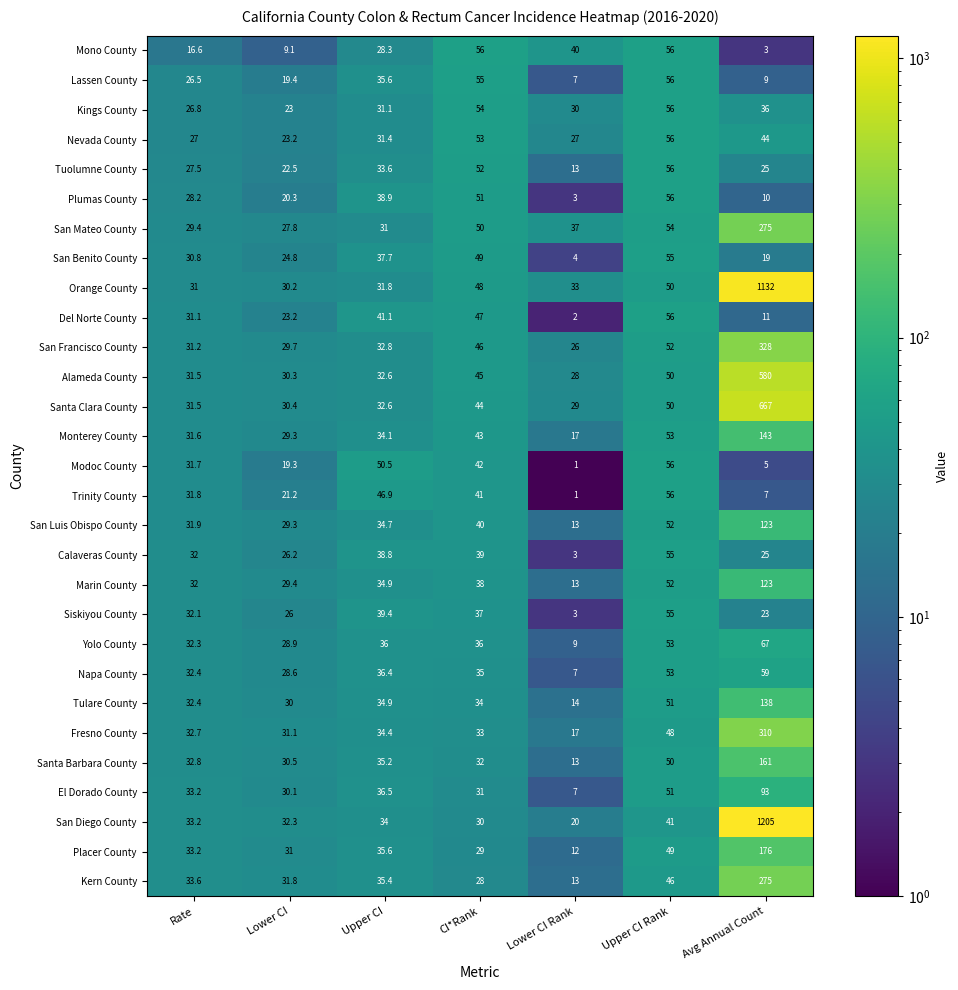

Is it true that Monterey County equals 143.0 at Avg Annual Count?

True